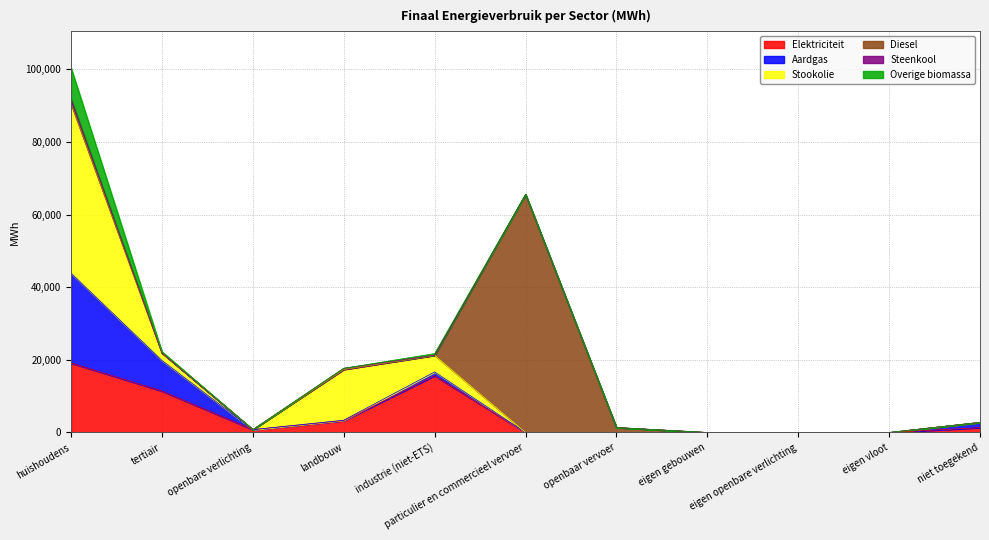

At which label is Overige biomassa closest to 4257?

industrie (niet-ETS)